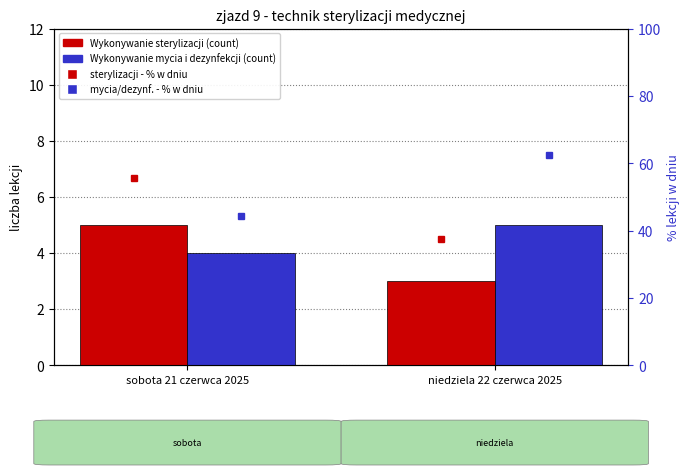

Rank the categories by Wykonywanie sterylizacji % value from lowest to highest.

niedziela 22 czerwca 2025, sobota 21 czerwca 2025